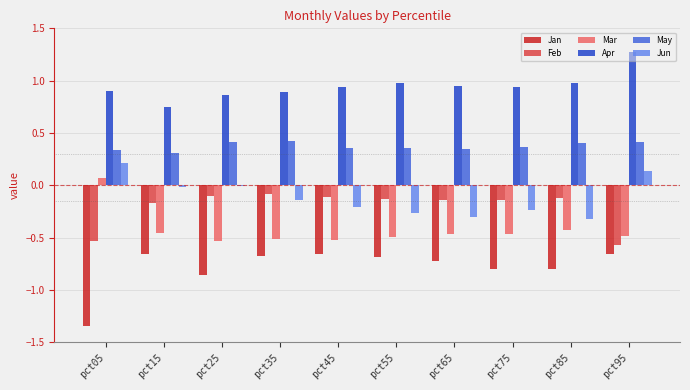

What are all the series names shown in the legend?

Jan, Feb, Mar, Apr, May, Jun